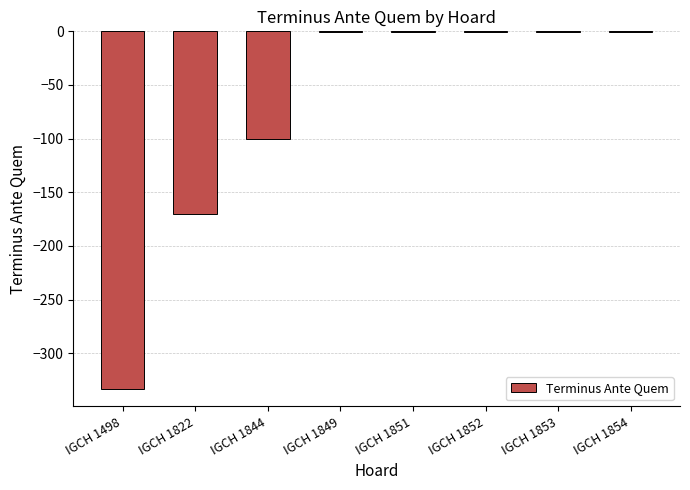

The value at IGCH 1822 is -258. True or false?

False